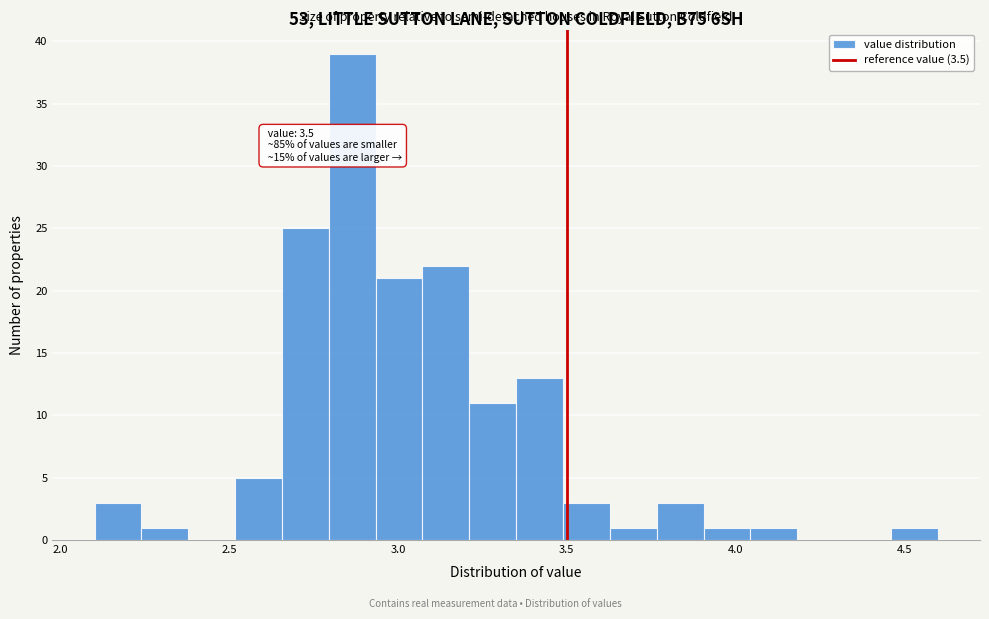

Around what value on the x-axis is the tallest bar? Give the approximate position of its centre, as read against the axis.

2.85